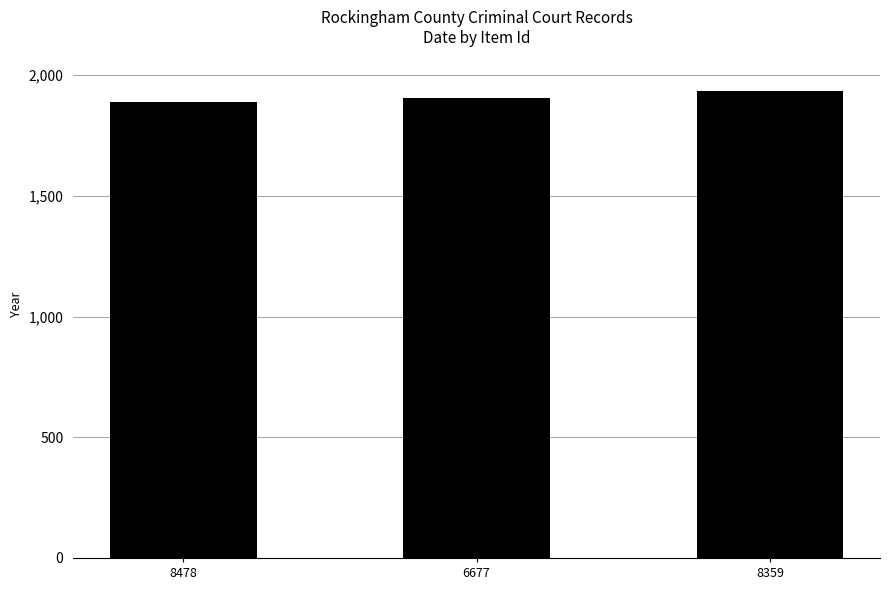

Which has a higher value, 8359 or 6677?

8359